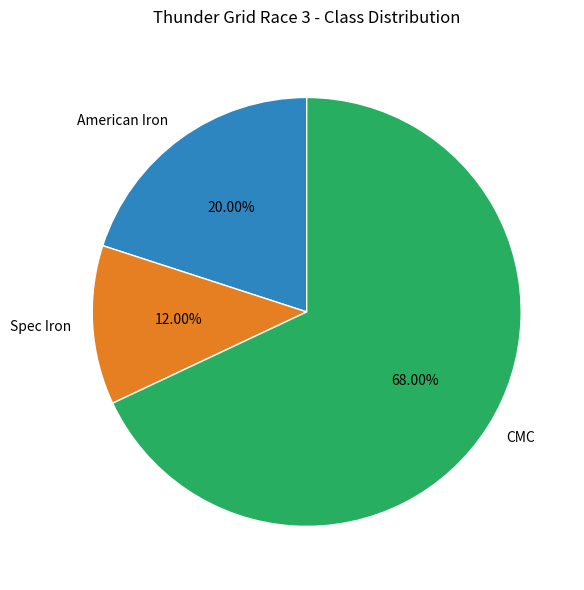

The CMC slice represents 56% of the pie. True or false?

False